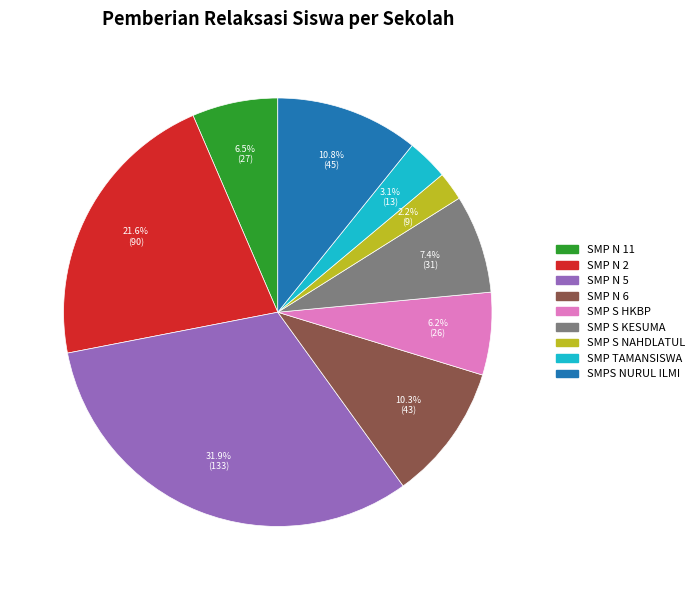

Is there a majority slice in this chart?

No